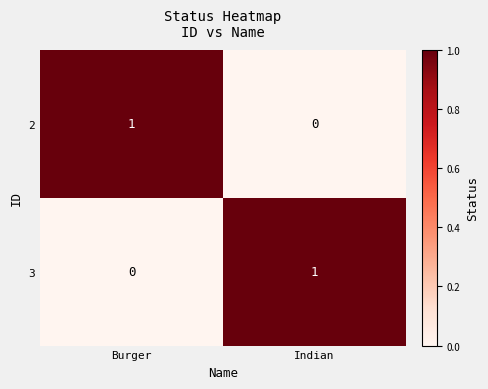

Rank the series at Burger from lowest to highest value.

3, 2